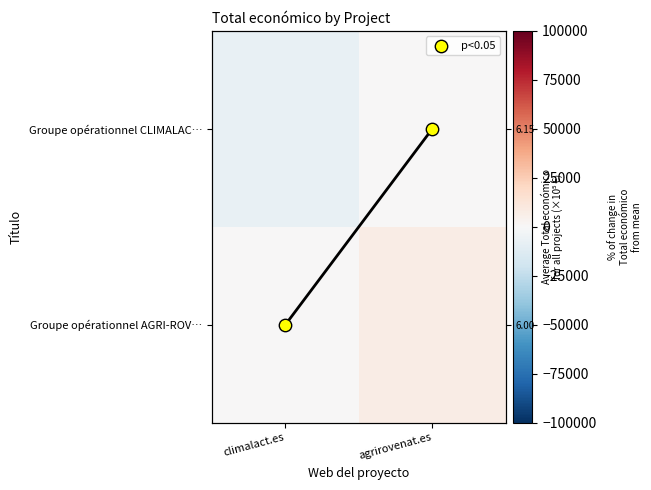

What is the sum of all p<0.05 values?

1.0